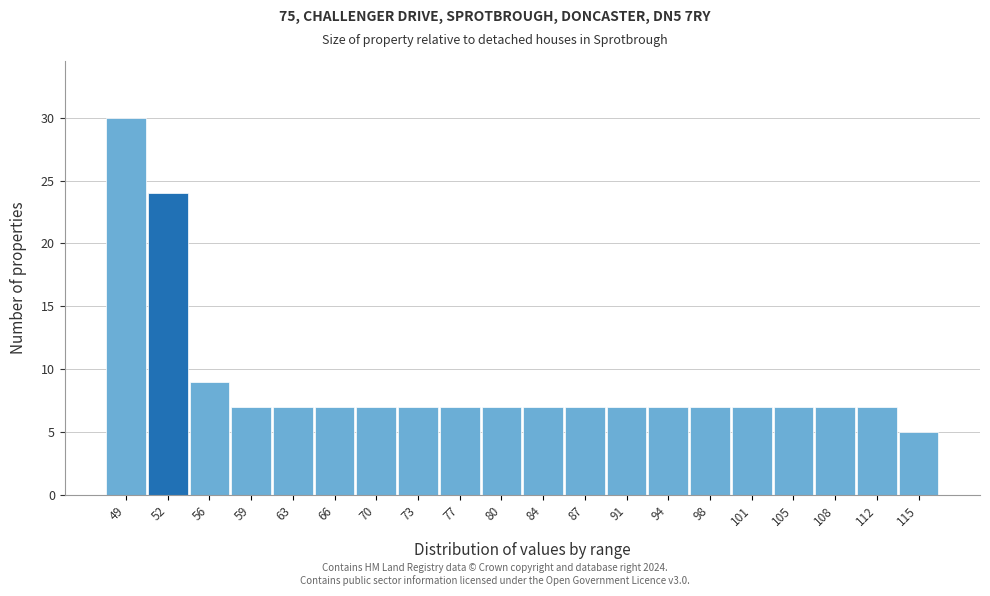

Reading left to right, transcribe all the data shown in this chart.

30	24	9	7	7	7	7	7	7	7	7	7	7	7	7	7	7	7	7	5